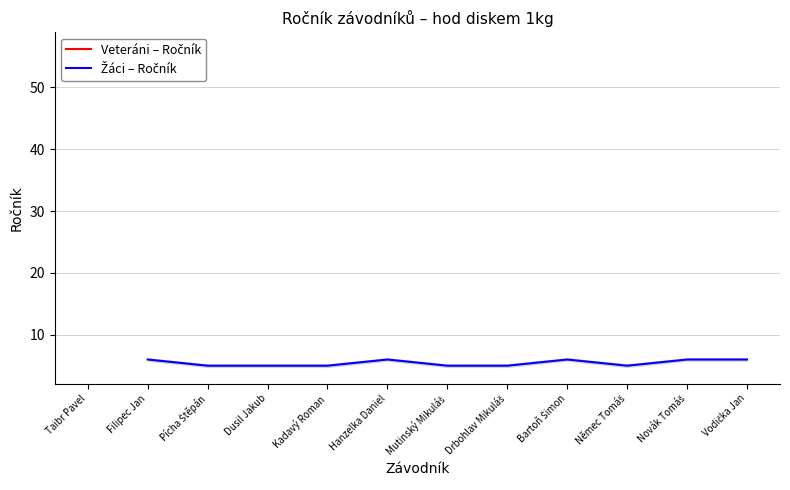

How many series are shown in this chart?

1